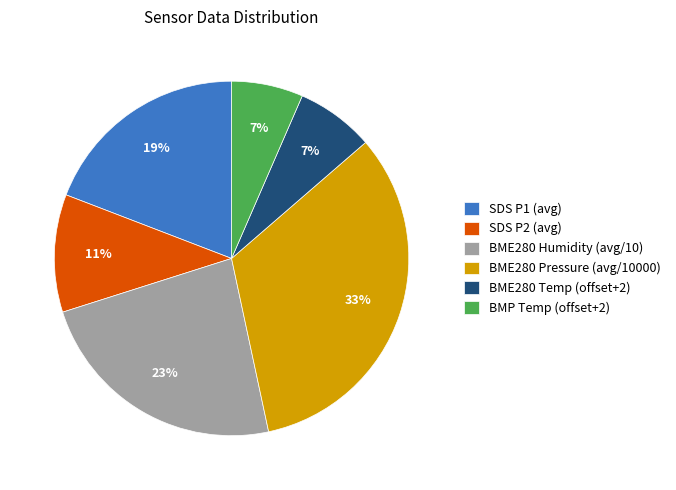

What percentage is the BME280 Pressure (avg/10000) slice, to the nearest percent?

33%